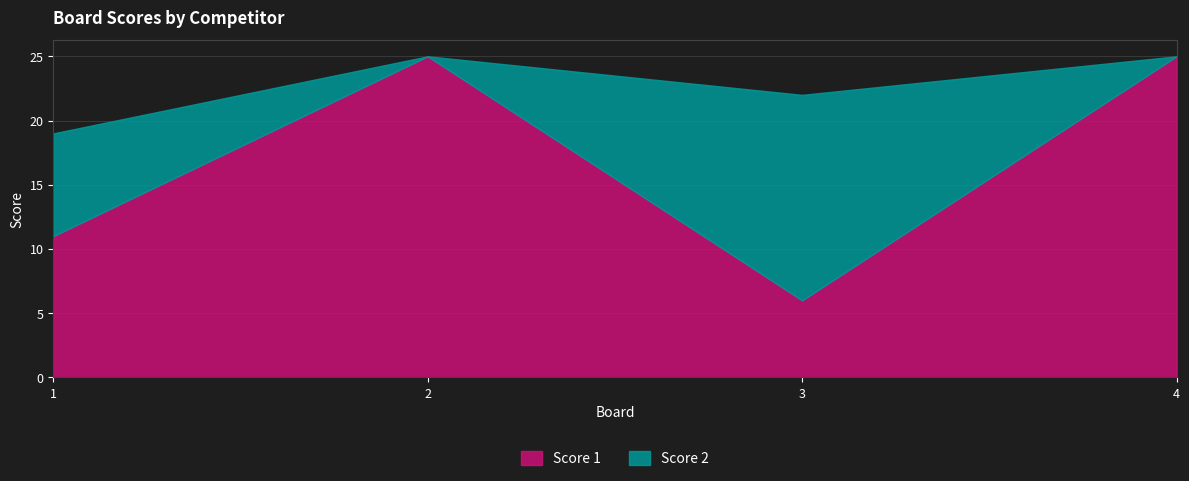

What is the smallest value displayed?

6